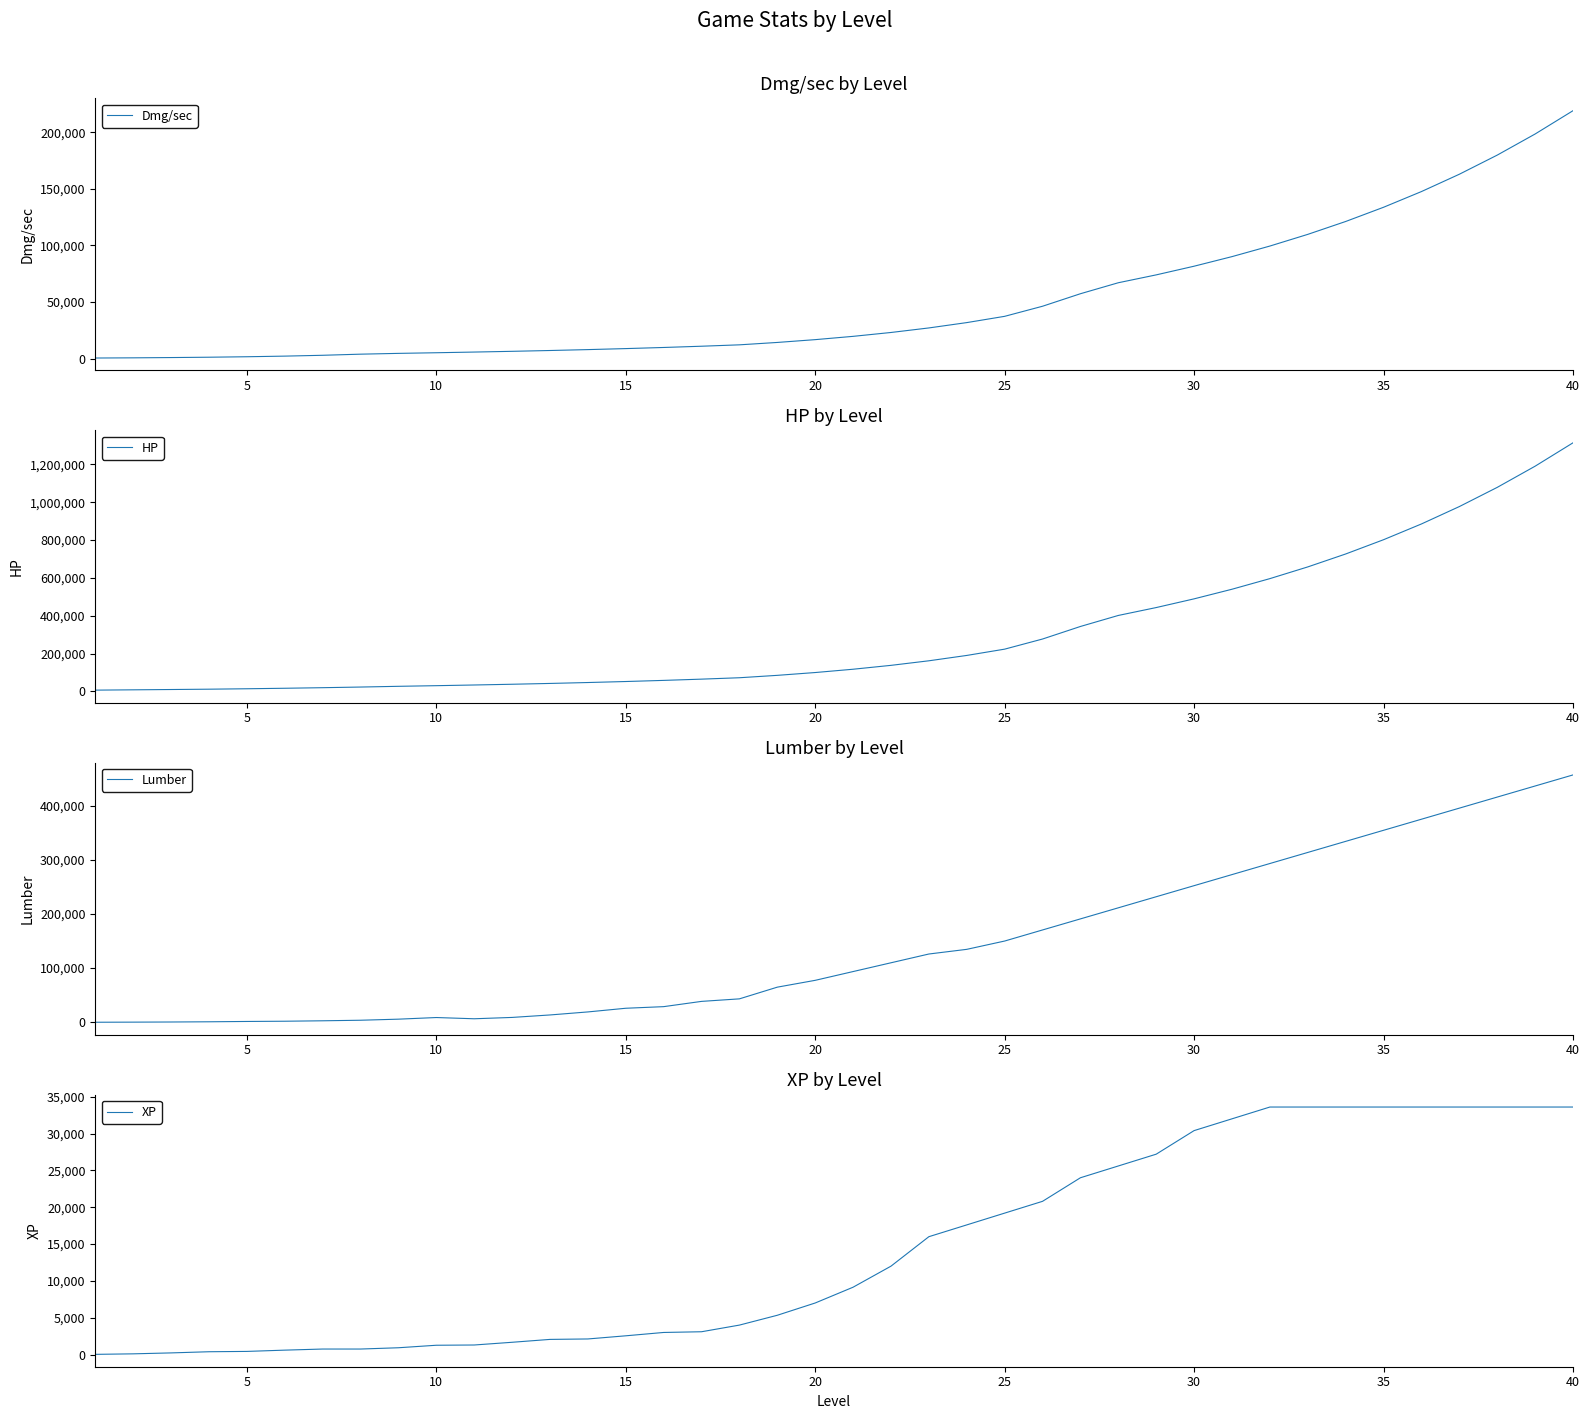

What is the value of the Lumber point at the 18th from the left?

43200